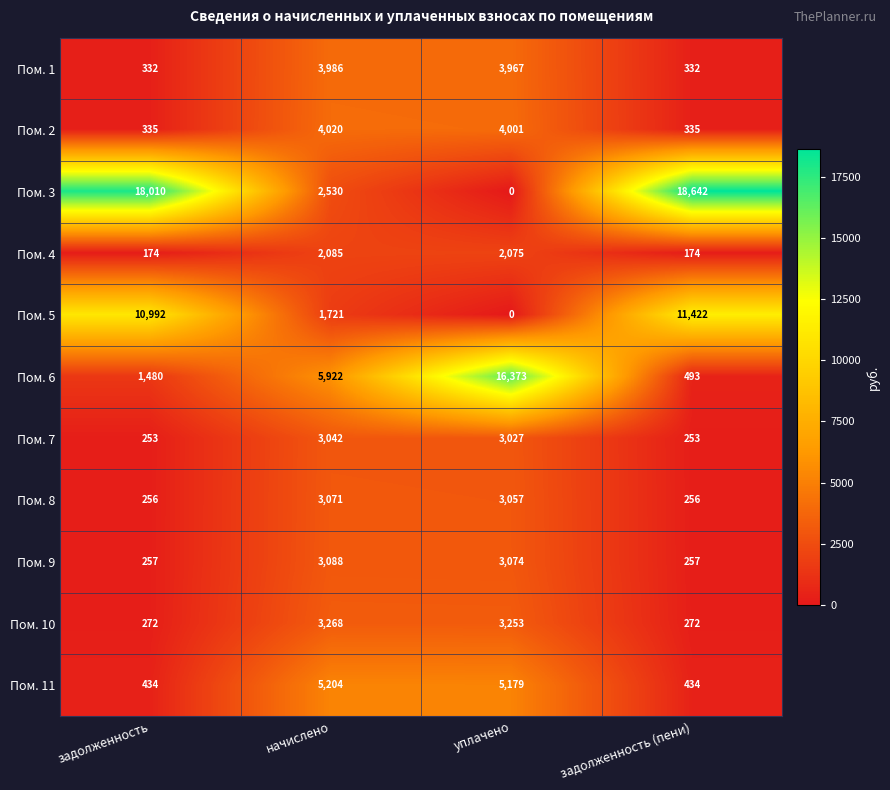

The Пом. 3 series shows 9654 at задолженность. True or false?

False